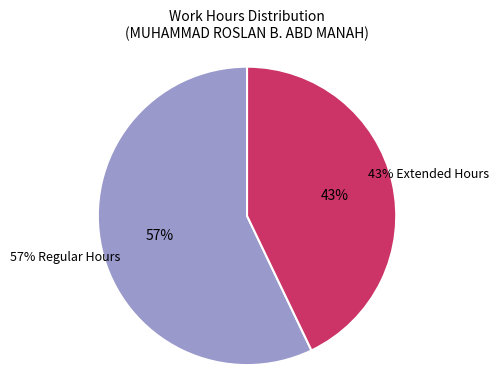

Is it true that Leave is 0% of the pie?

True